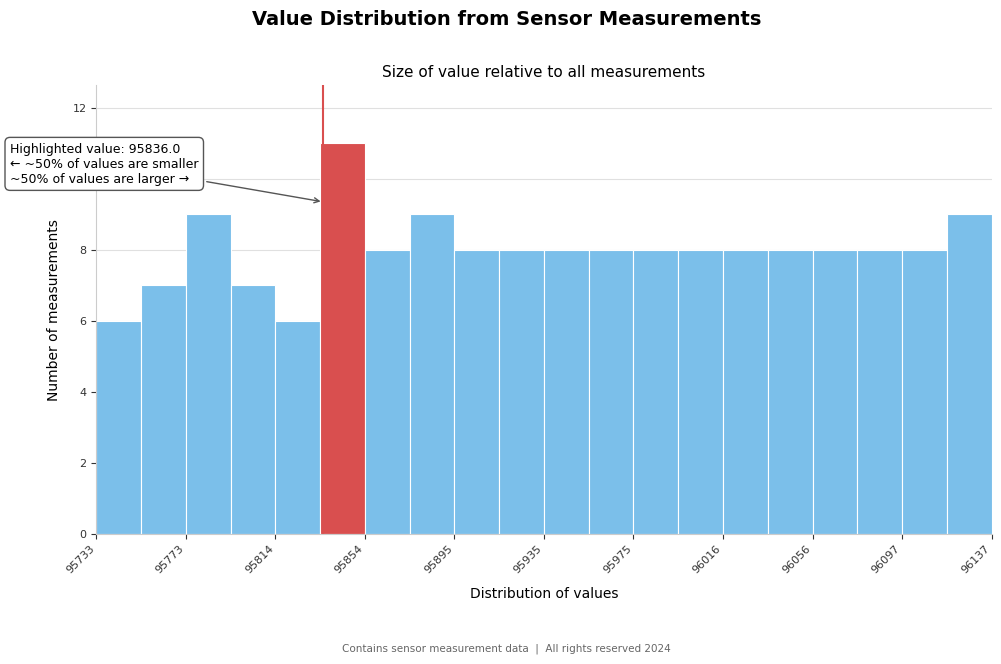

Over which range of the x-axis is the bar tallest?

95835 to 95855